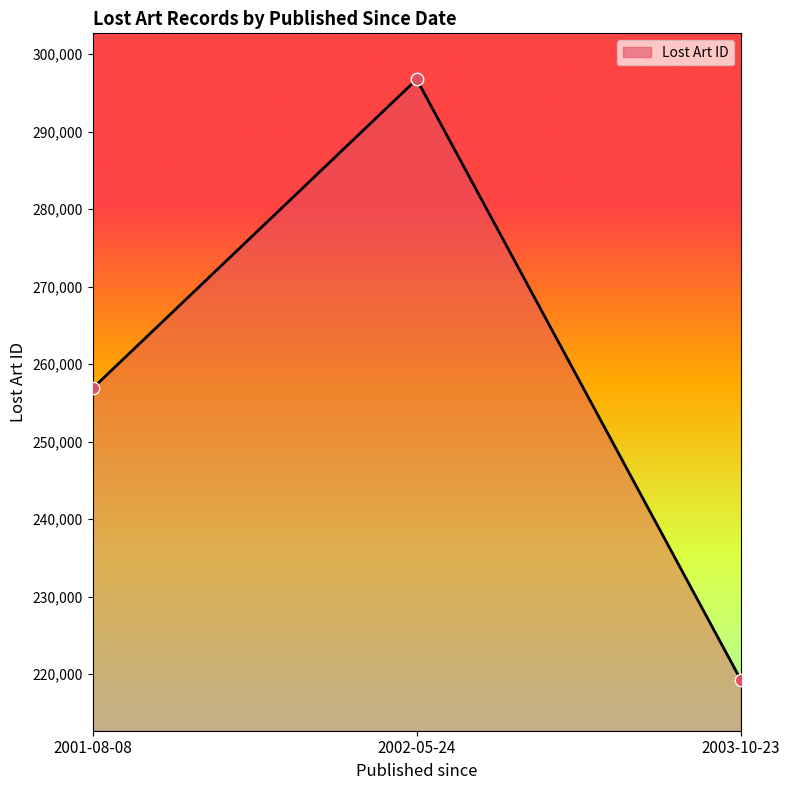

What is the change in value from 2002-05-24 to 2003-10-23?

-77455